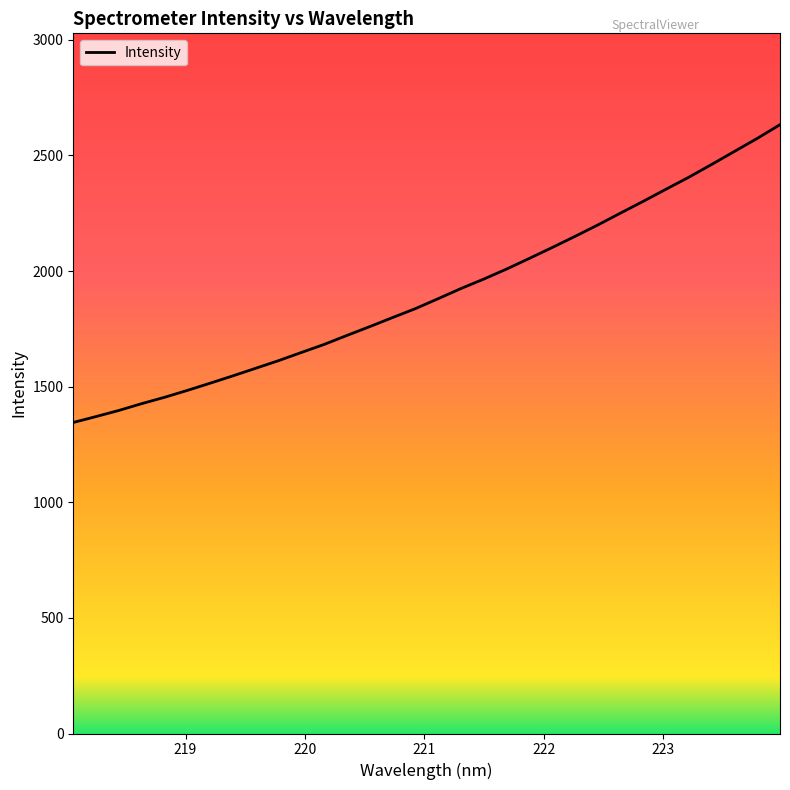

What is the minimum value shown in the chart?

1345.1